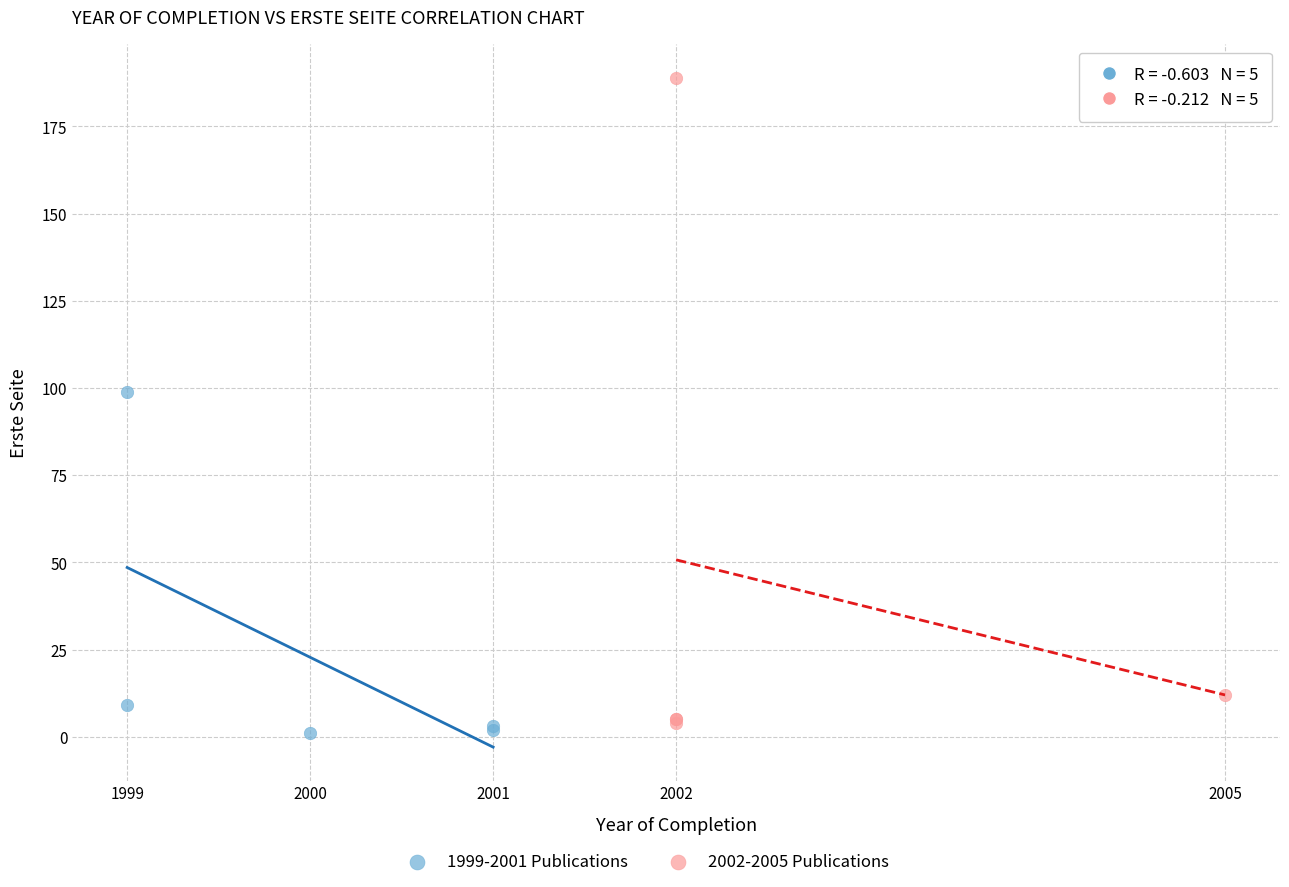

Which series reaches the maximum Y coordinate?

2002-2005 Publications